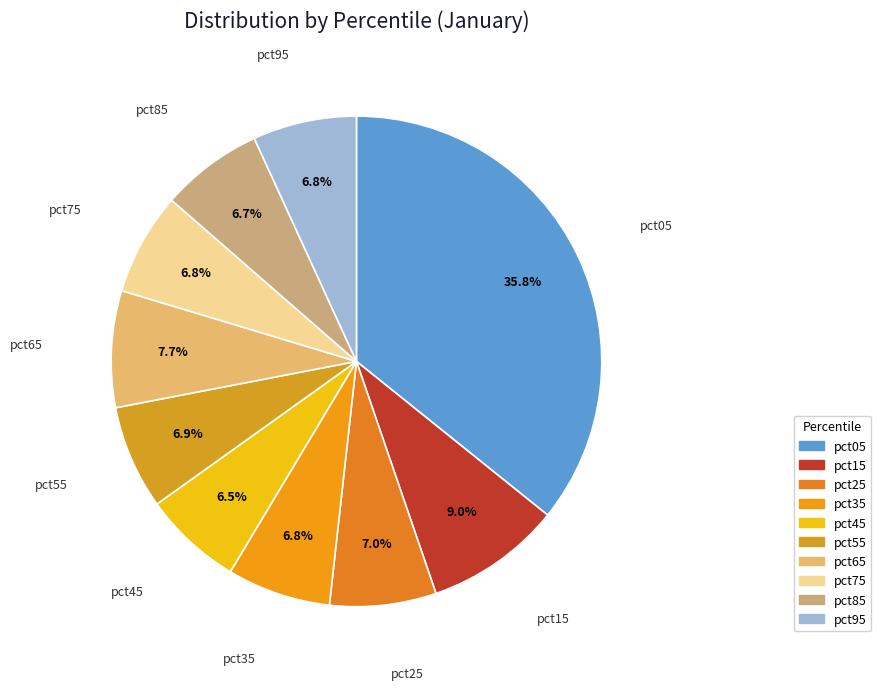

To the nearest percent, what is the average slice percentage?

10%